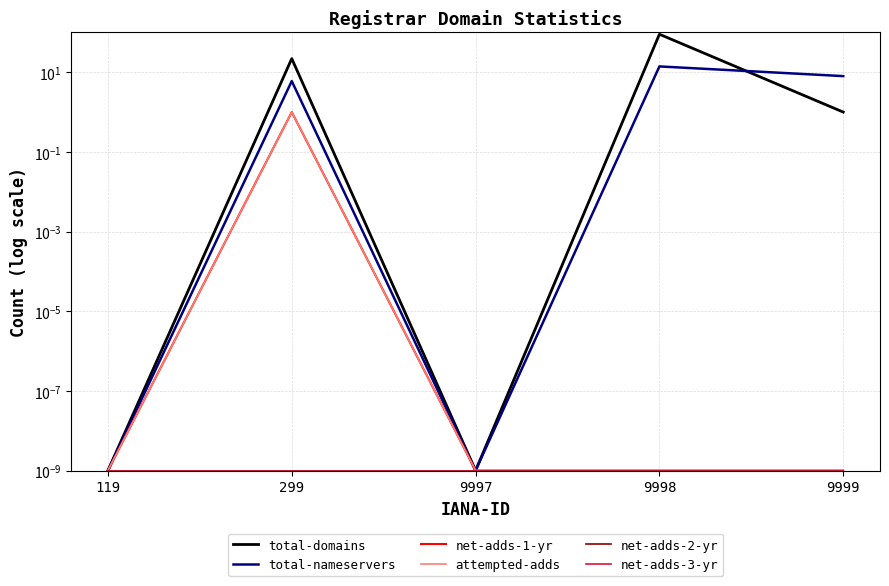

What are all the series names shown in the legend?

total-domains, total-nameservers, net-adds-1-yr, attempted-adds, net-adds-2-yr, net-adds-3-yr